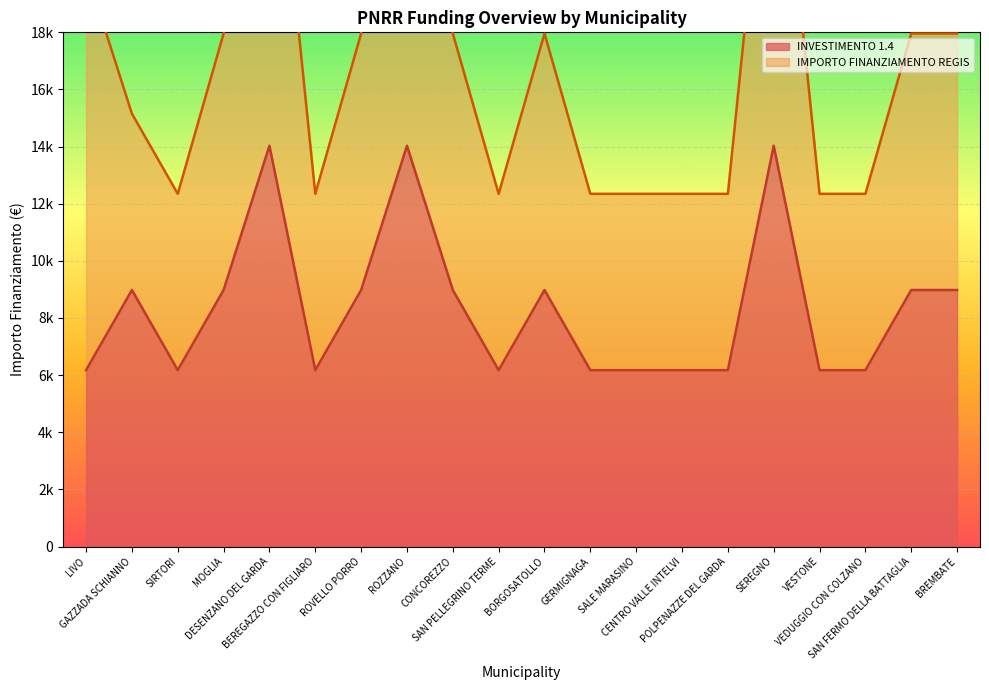

List the labels in order of value, smallest first.

LIVO, SIRTORI, BEREGAZZO CON FIGLIARO, SAN PELLEGRINO TERME, GERMIGNAGA, SALE MARASINO, CENTRO VALLE INTELVI, POLPENAZZE DEL GARDA, VESTONE, VEDUGGIO CON COLZANO, GAZZADA SCHIANNO, MOGLIA, ROVELLO PORRO, CONCOREZZO, BORGOSATOLLO, SAN FERMO DELLA BATTAGLIA, BREMBATE, DESENZANO DEL GARDA, ROZZANO, SEREGNO